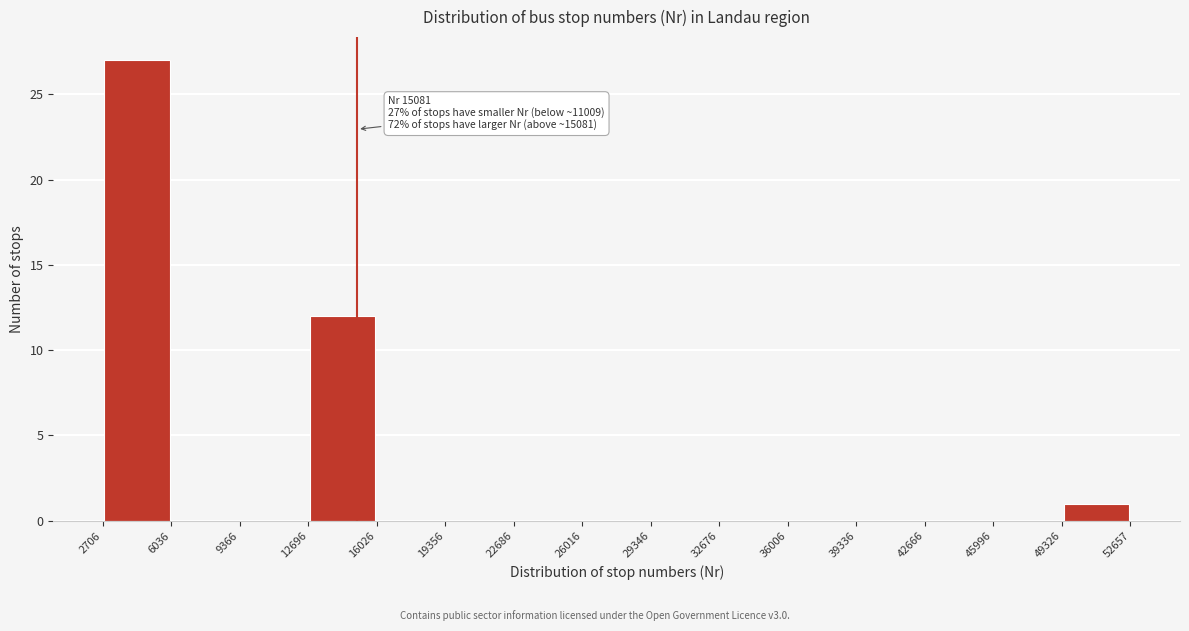

Which range on the x-axis has the tallest bar?

2706 to 6036